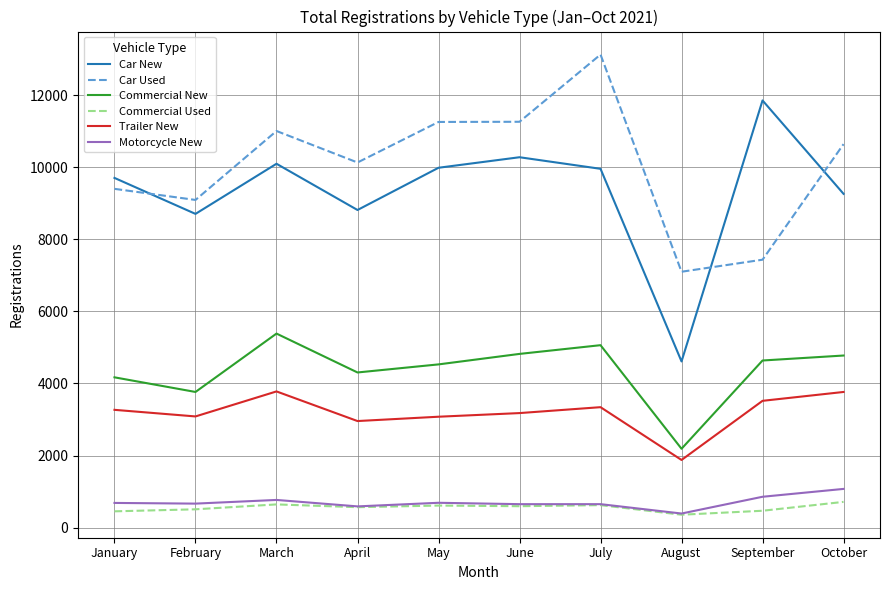

The Car New series shows 15506 at October. True or false?

False